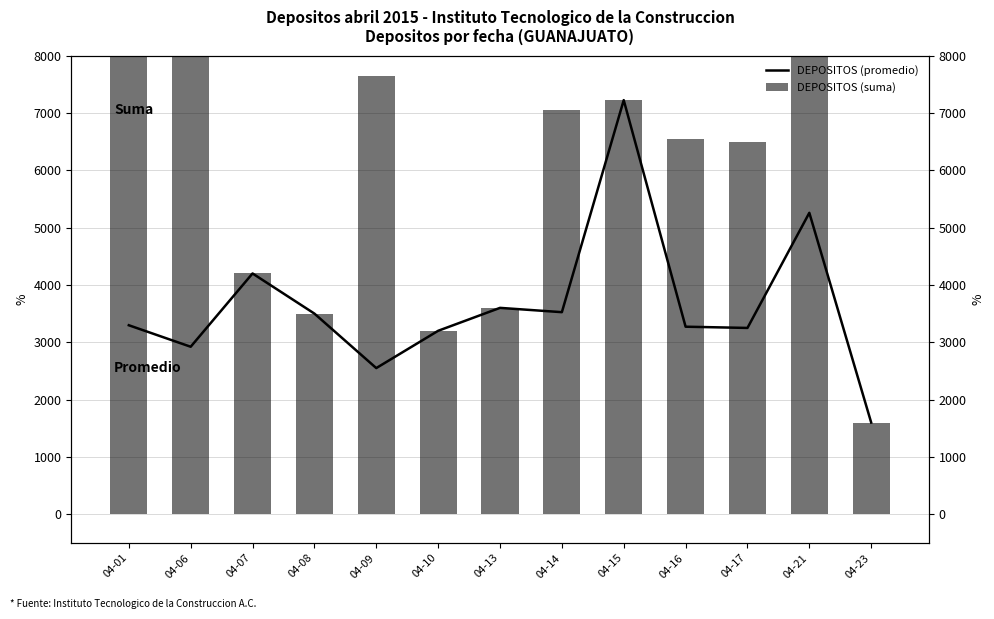

Where does the DEPOSITOS (promedio) series first go above 3296?

04-01